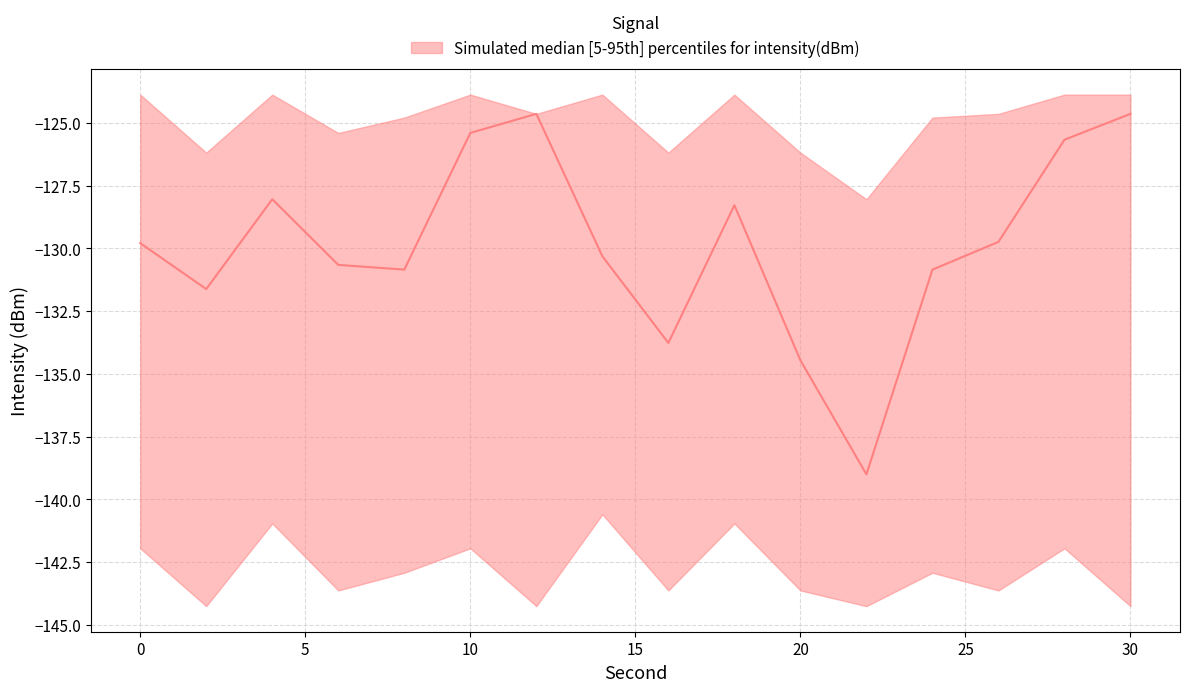

True or false: lower_95th and median intersect in this chart.

False